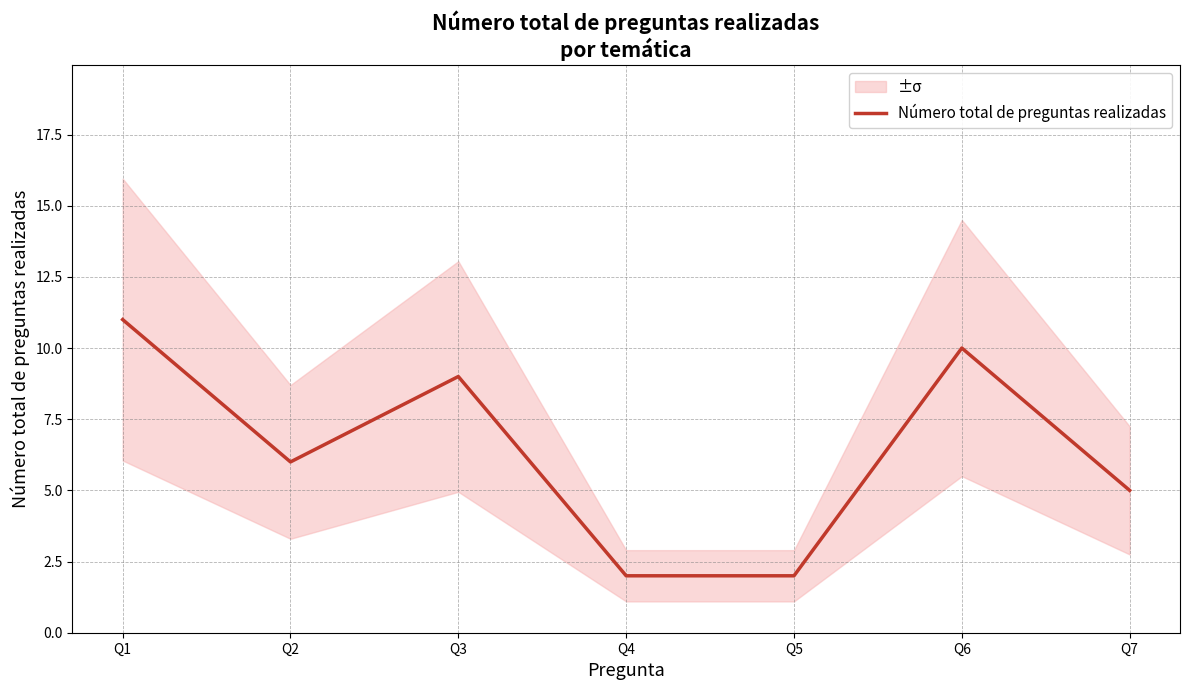

How many points are higher than both their immediate neighbors (excluding endpoints)?

2